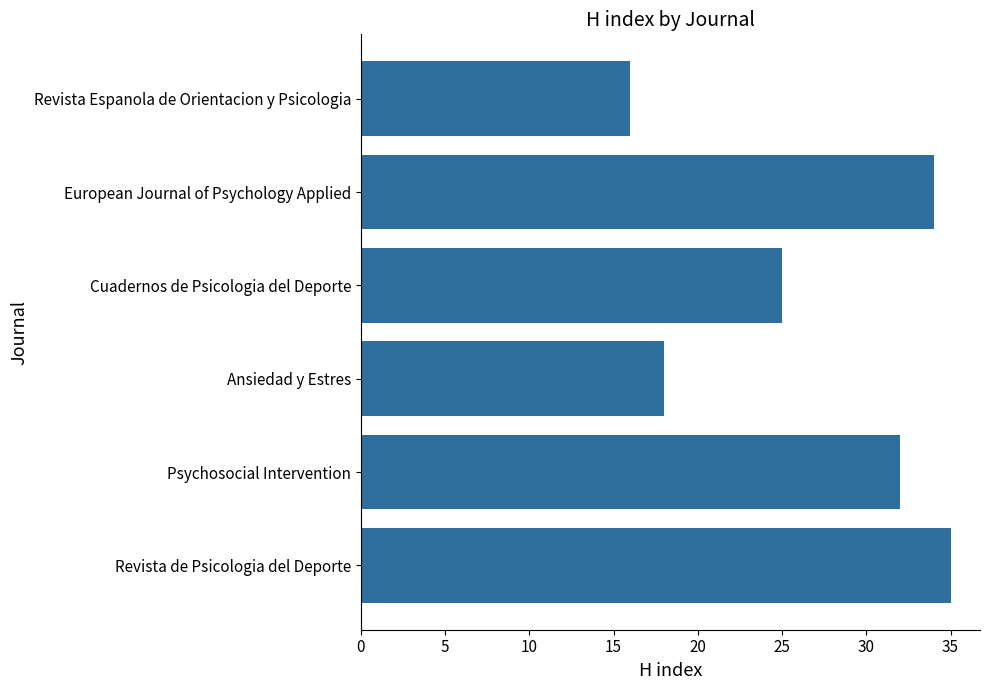

Reading bottom to top, what are all the values shown in this chart?

Revista de Psicologia del Deporte=35	Psychosocial Intervention=32	Ansiedad y Estres=18	Cuadernos de Psicologia del Deporte=25	European Journal of Psychology Applied=34	Revista Espanola de Orientacion y Psicologia=16